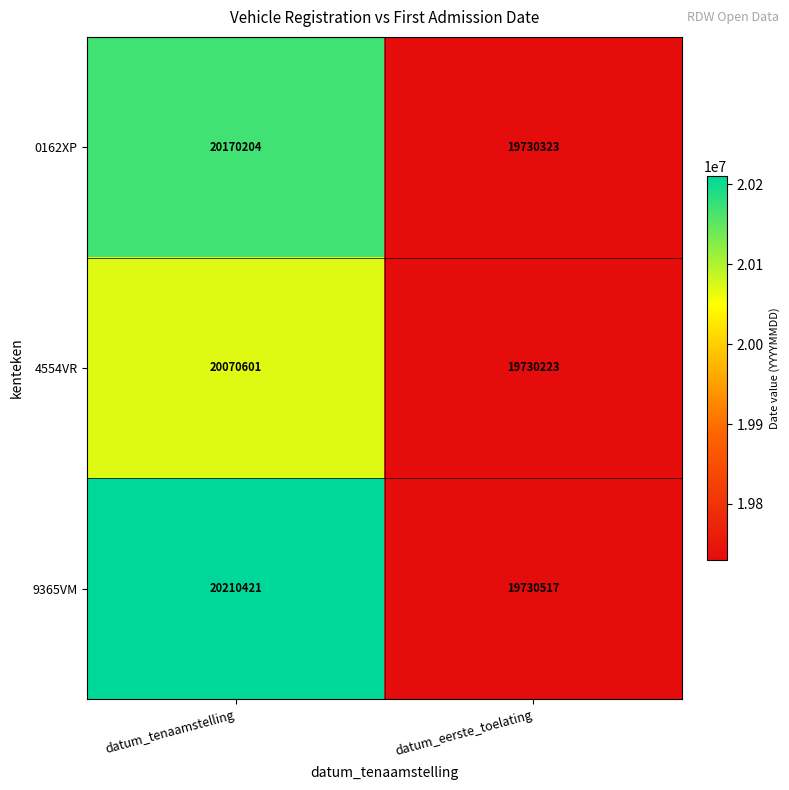

How many data points does each series have?

2